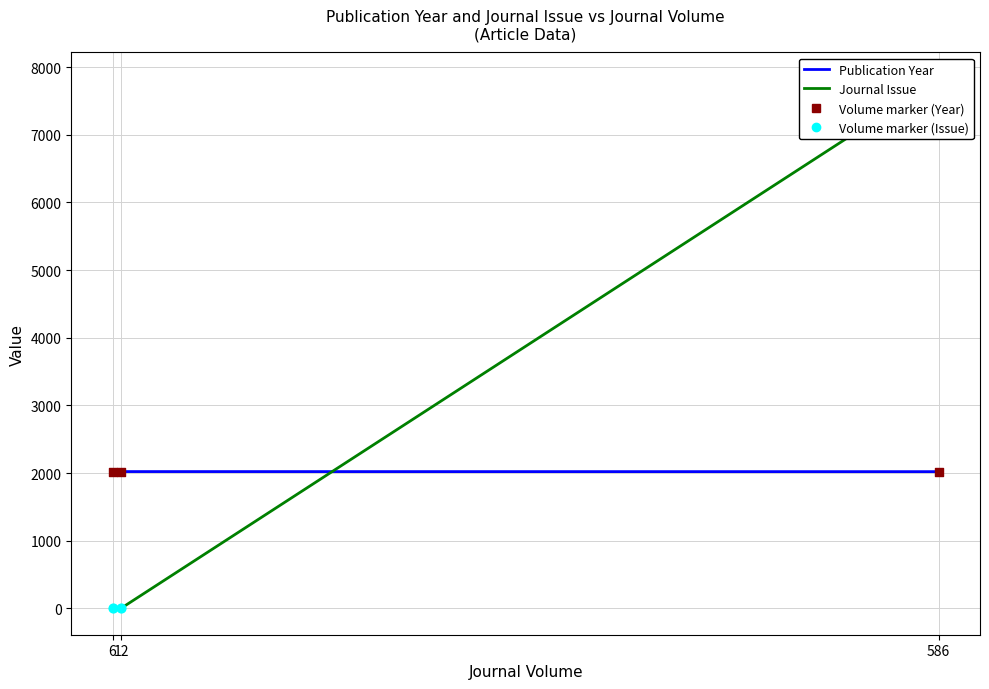

Which series has the widest spread of Y values?

Journal Issue